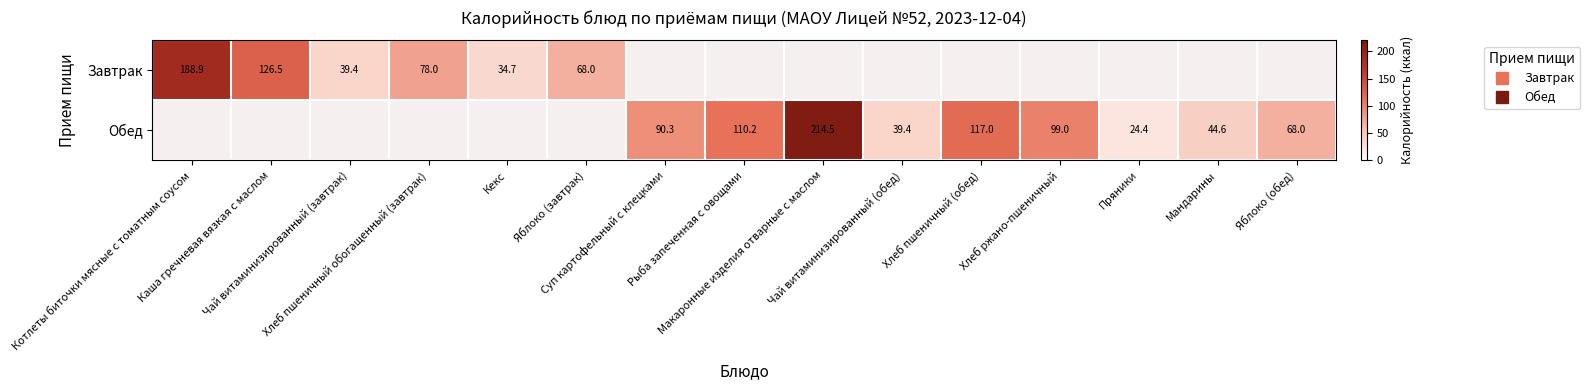

At which label does Завтрак reach its peak?

Котлеты биточки мясные с томатным соусом